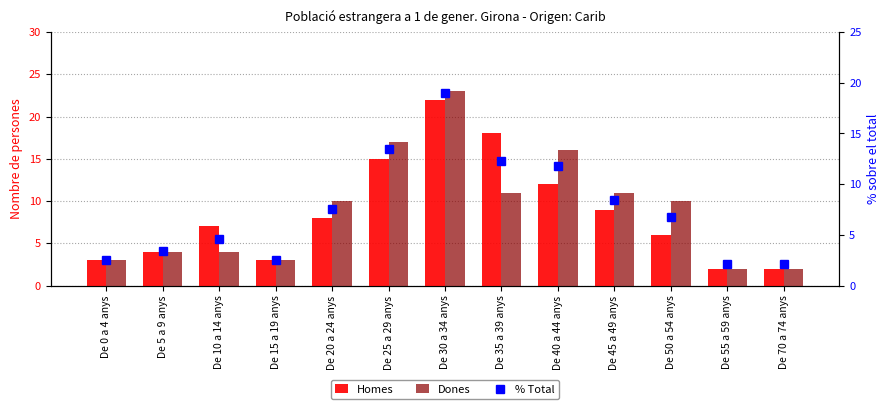

Is it true that Homes equals 25.5 at De 35 a 39 anys?

False